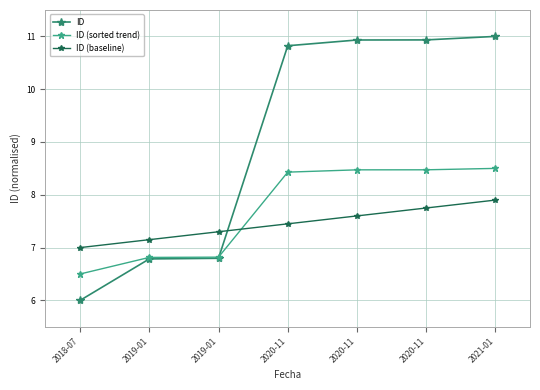

Where is ID (sorted trend) nearest to the value 7?

2019-01